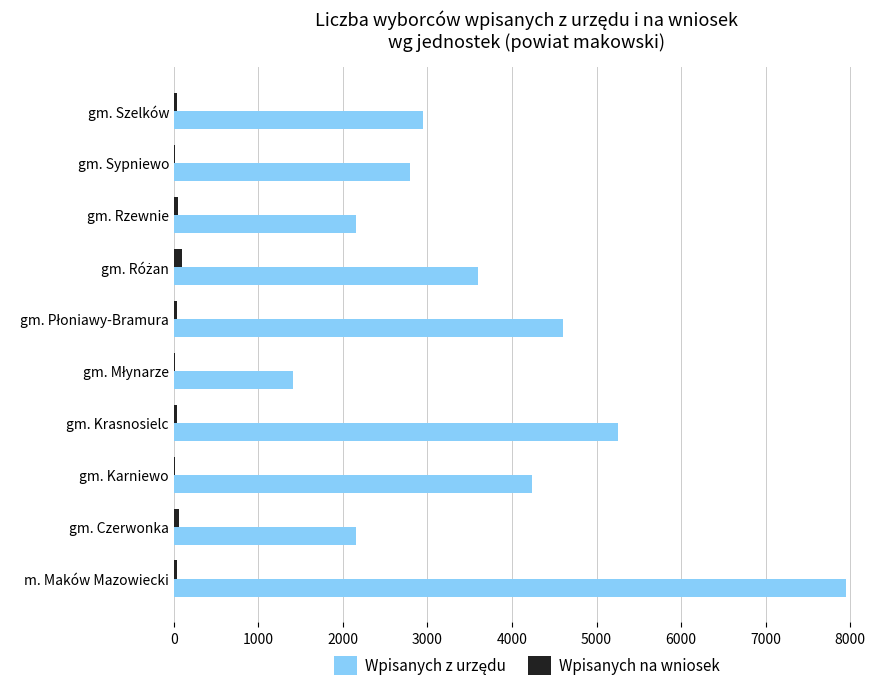

What is the maximum value shown in the chart?

7955